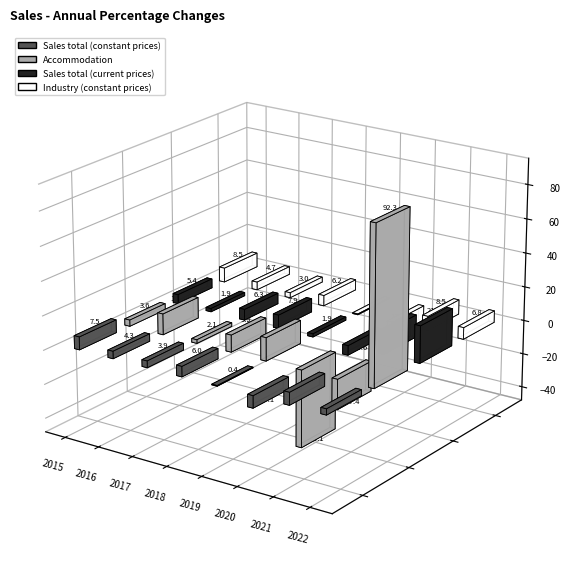

At which label is Sales total (current prices) closest to 8?

2018